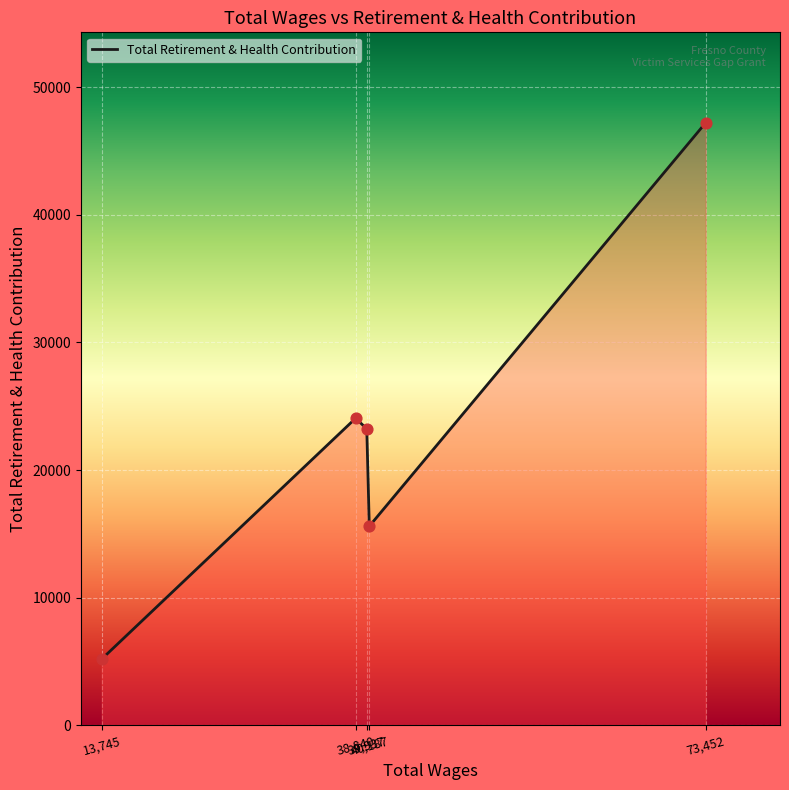

What is the smallest value displayed?

5195